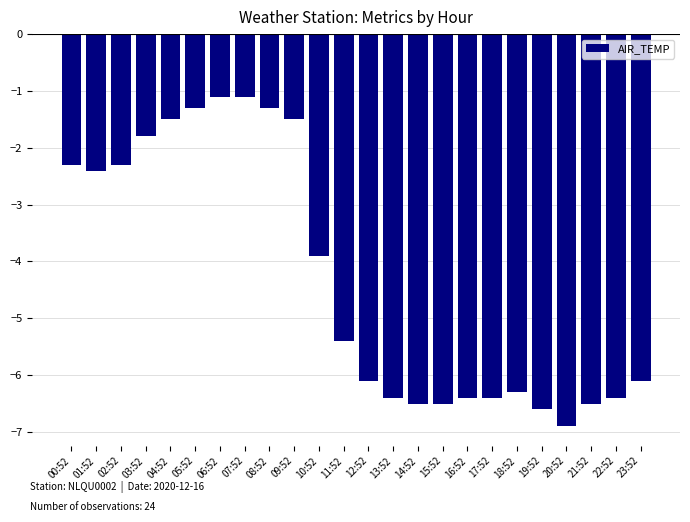

Reading left to right, list all the values displayed in this chart.

-2.3	-2.4	-2.3	-1.8	-1.5	-1.3	-1.1	-1.1	-1.3	-1.5	-3.9	-5.4	-6.1	-6.4	-6.5	-6.5	-6.4	-6.4	-6.3	-6.6	-6.9	-6.5	-6.4	-6.1